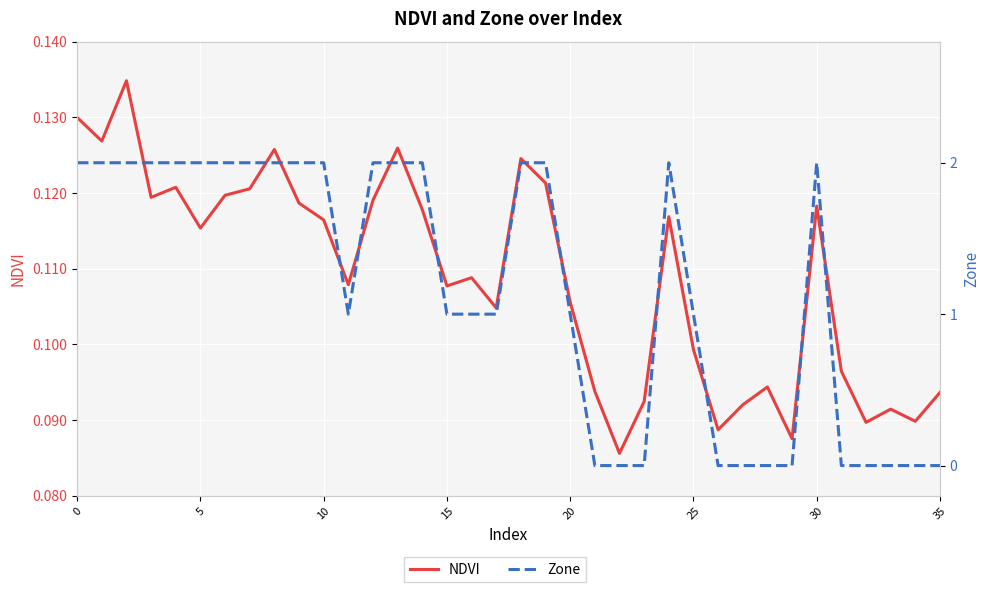

What is the label of the 24th point from the left?

23